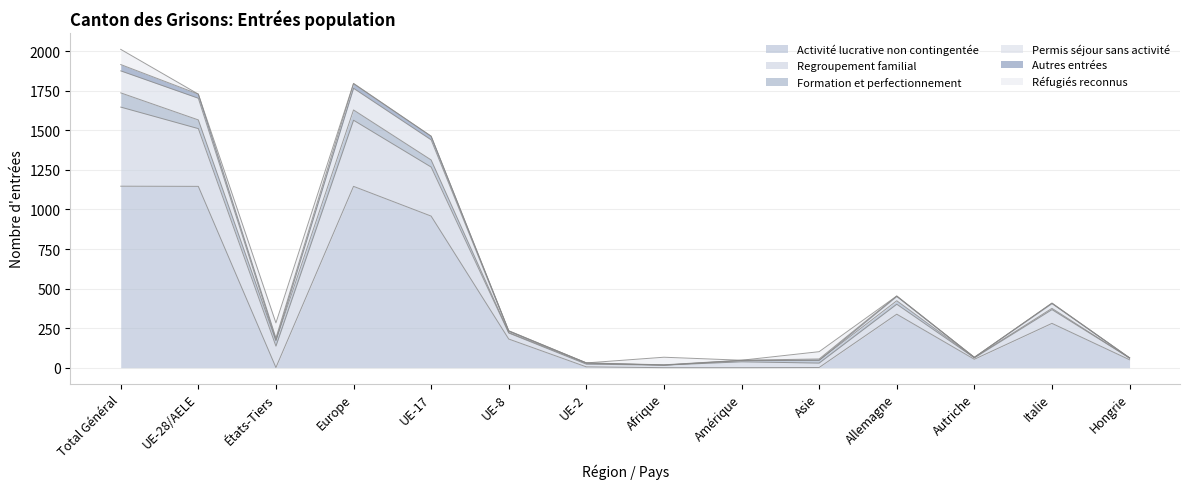

Where is the first local minimum for Activité lucrative non contingentée?

États-Tiers